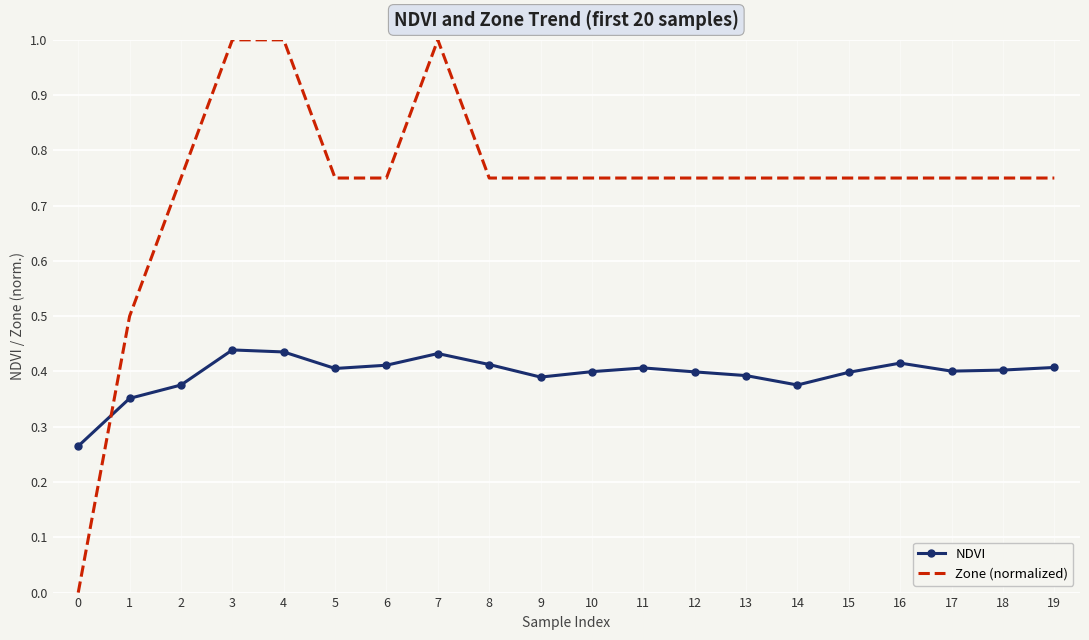

How many times do NDVI and Zone (normalized) cross each other?

1